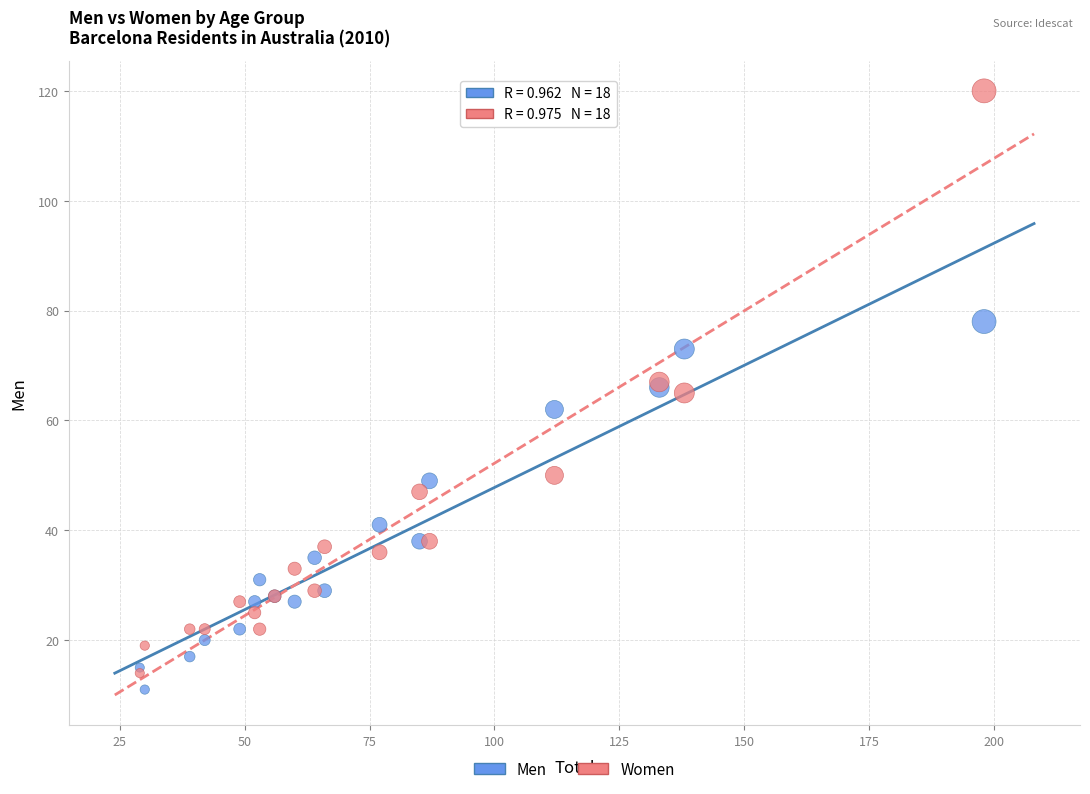

What are all the series names shown in the legend?

Men, Women